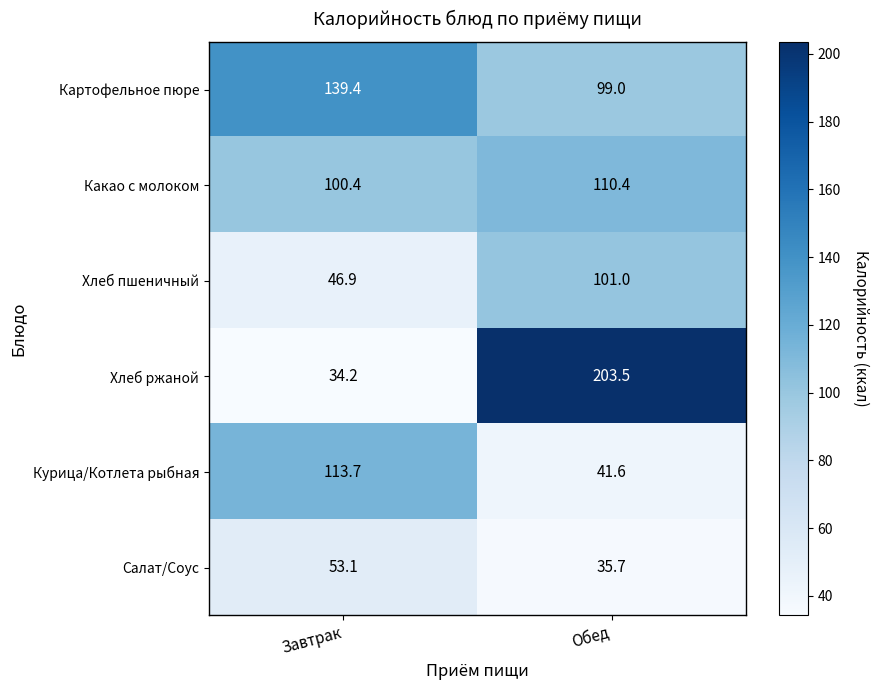

Which series has the largest total across all categories?

Картофельное пюре